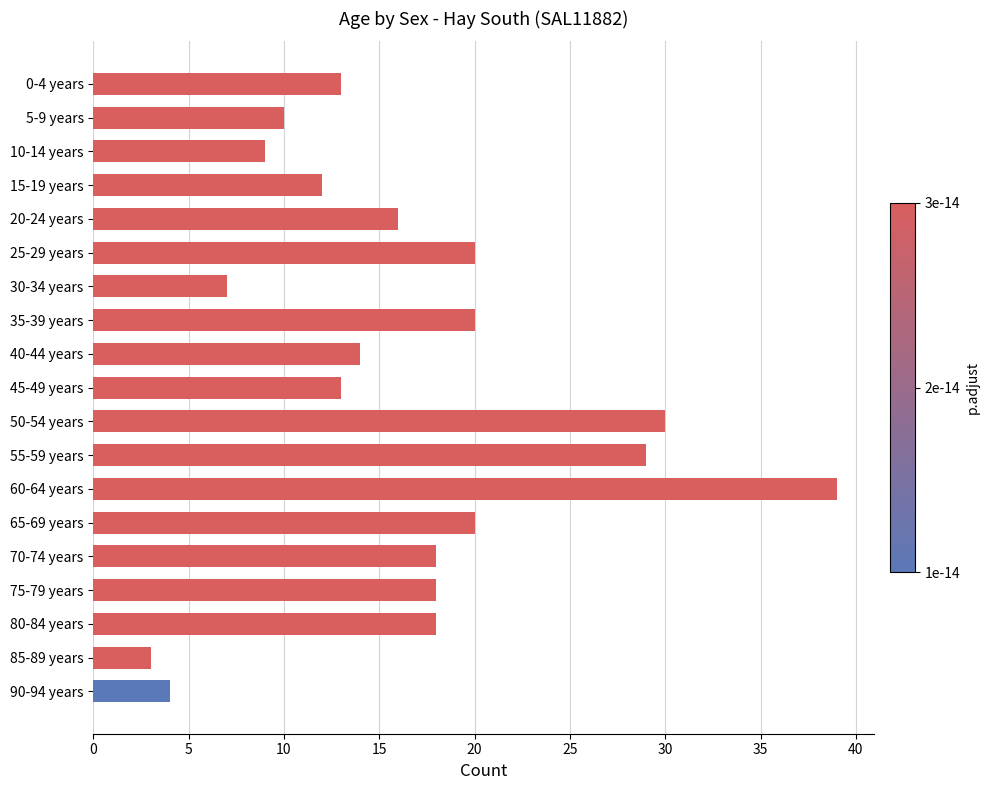

What is the smallest value displayed?

3